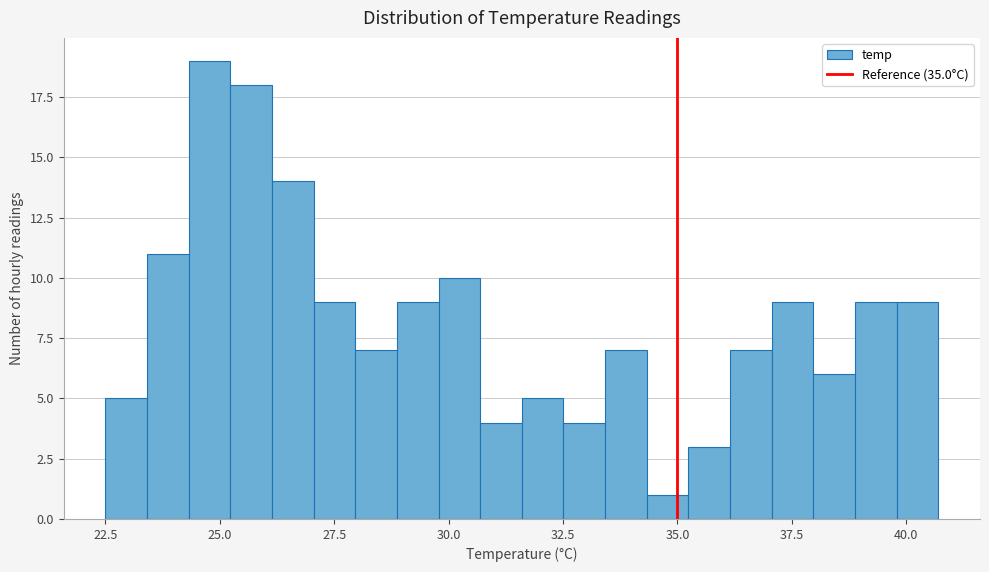

Read against the x-axis, roughly where is the centre of the tallest bar?

25.0